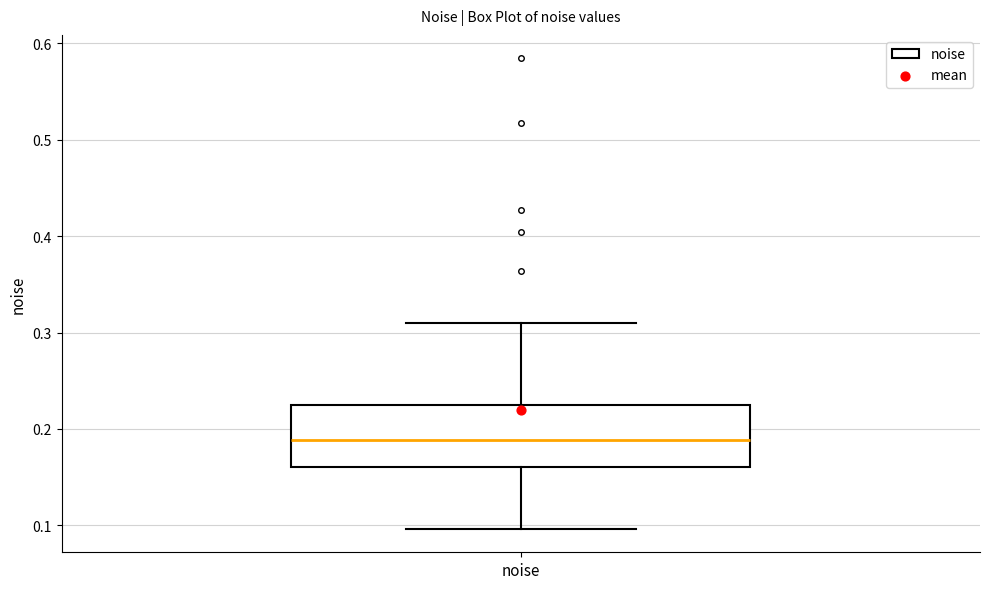

Transcribe this box plot: give where the median line is, the range the box spans, and where the two whiskers end, as read against the y-axis. The values are not printed on the chart, so give them approximately, as read against the axis.

median 0.19, box 0.16 to 0.22, whiskers 0.10 to 0.31